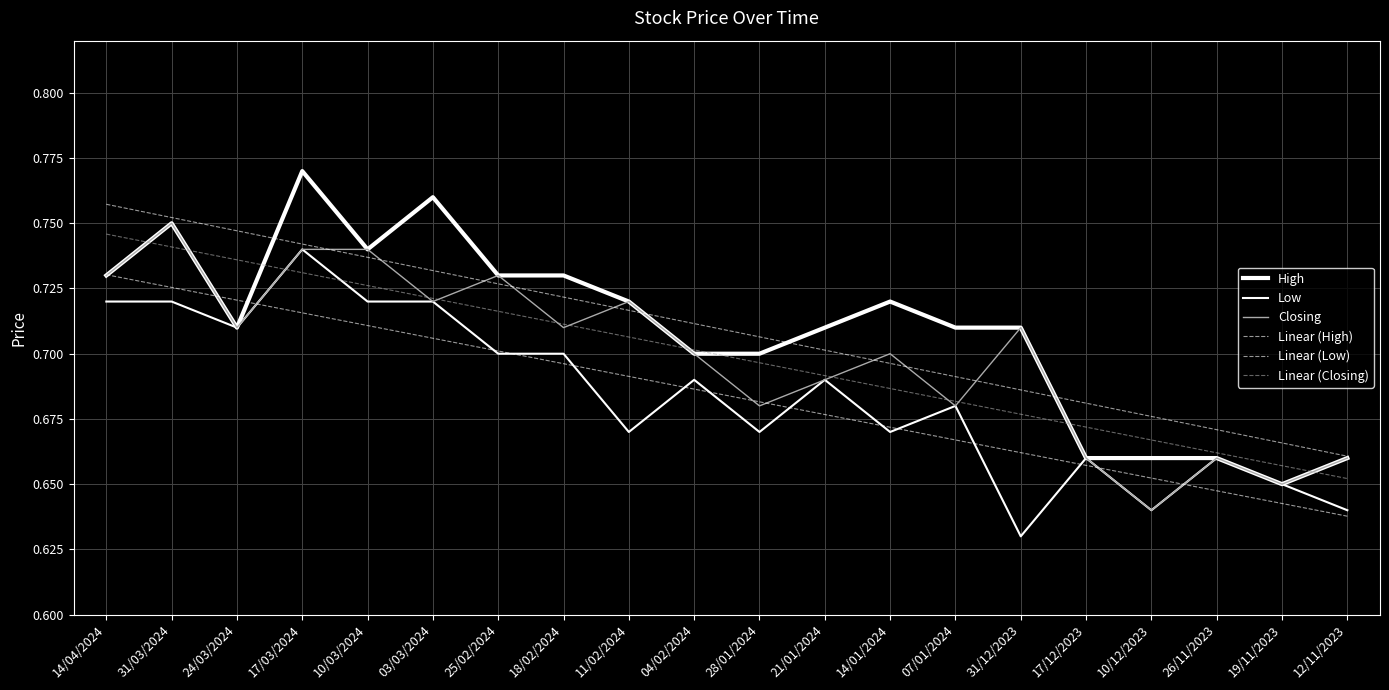

In High, how many points are higher than both neighbors (excluding endpoints)?

4